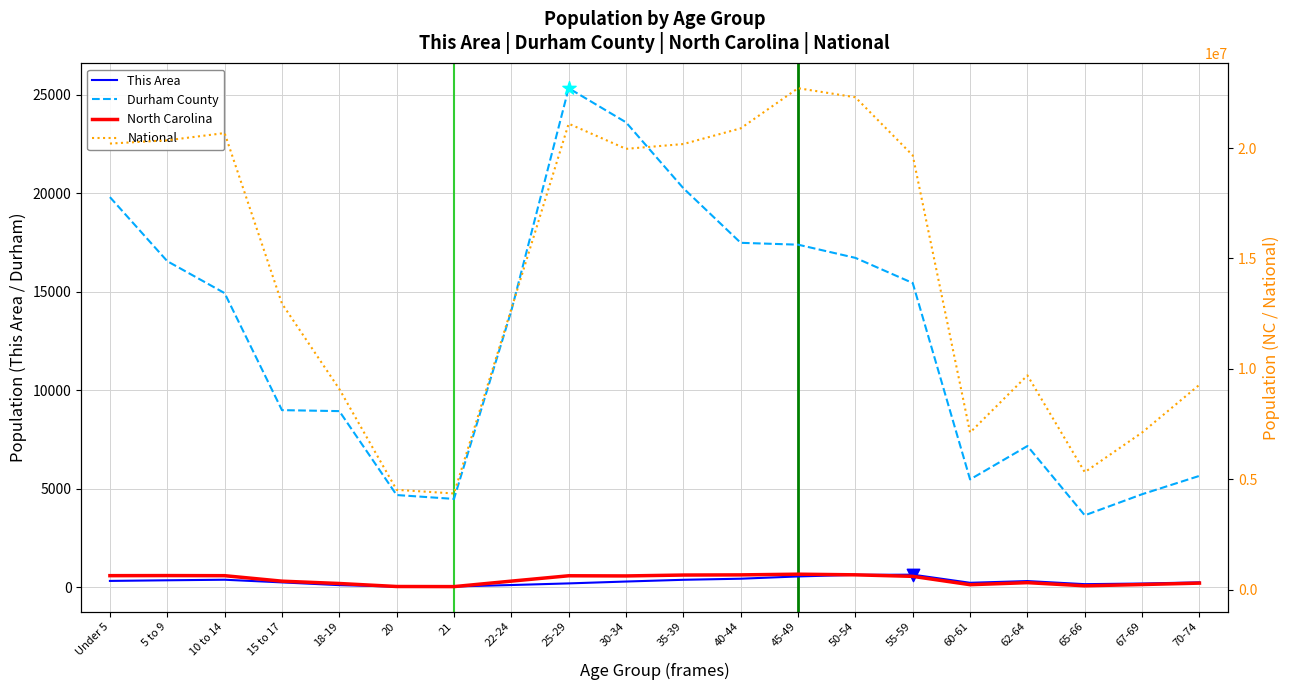

At how many categories does at least one series exceed 3366557?

20